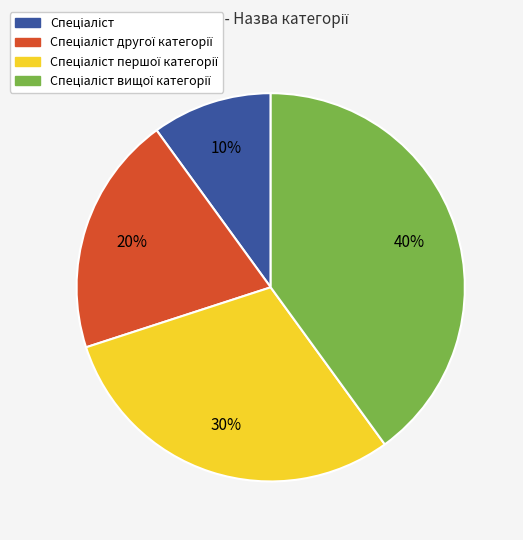

To the nearest percent, what is the difference between the largest and smallest slice percentages?

30%